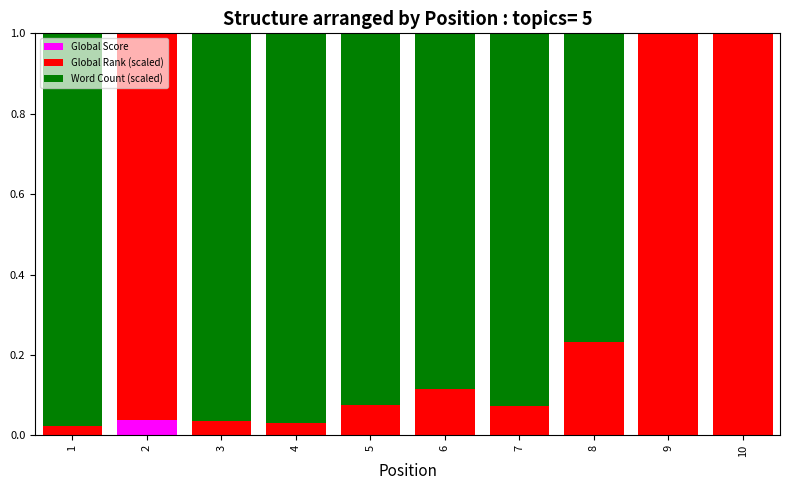

Are the bars horizontal?

No